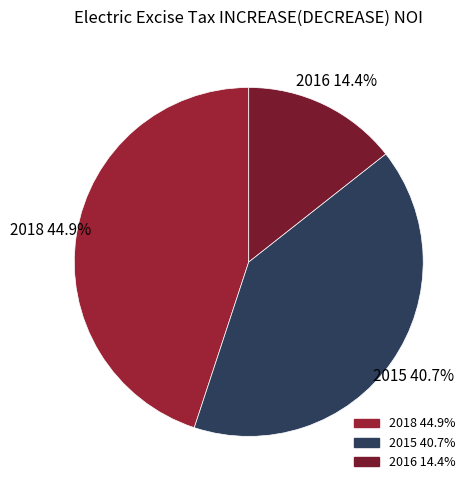

Between 2016 and 2015, which is larger?

2015